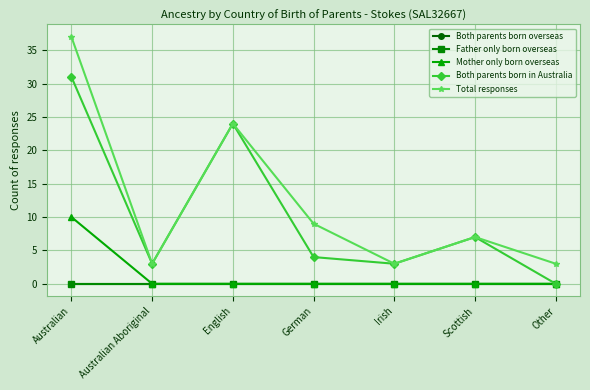

What position from the left is Australian?

1